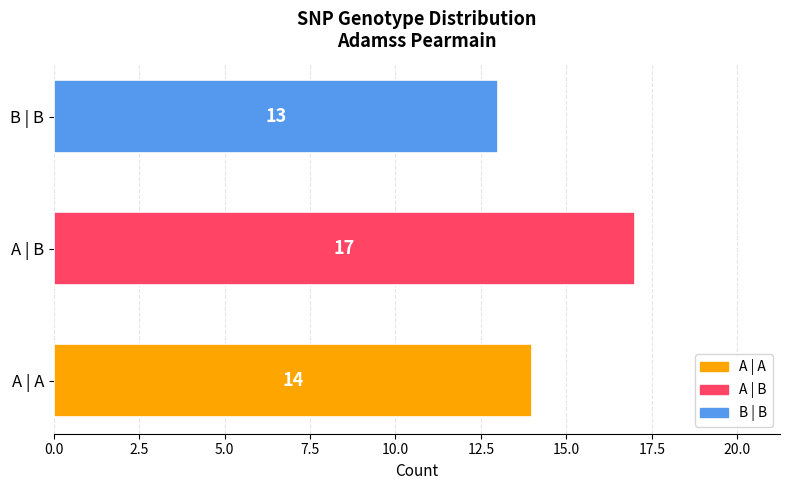

How many distinct data groups are displayed?

1